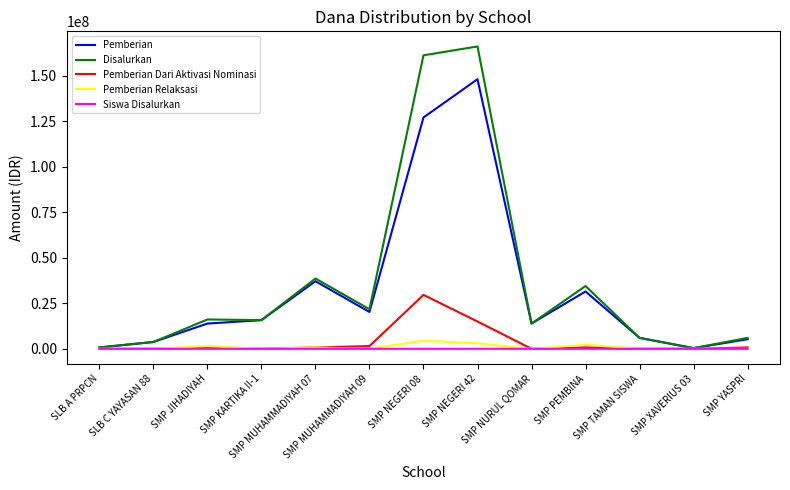

What is the greatest value displayed?

166125000